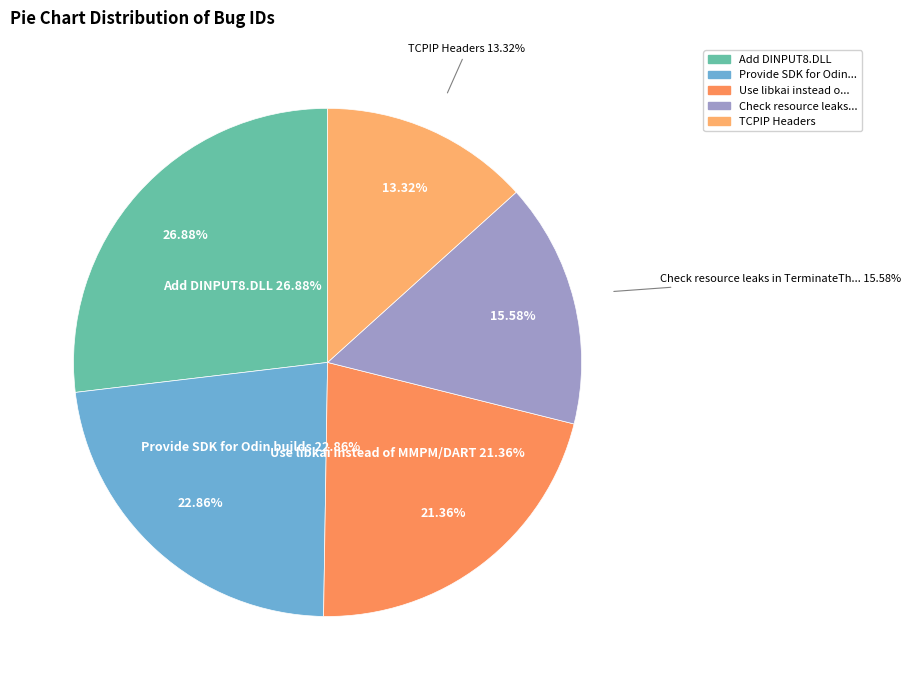

Does Use libkai instead of MMPM/DART account for over 50% of the chart?

No